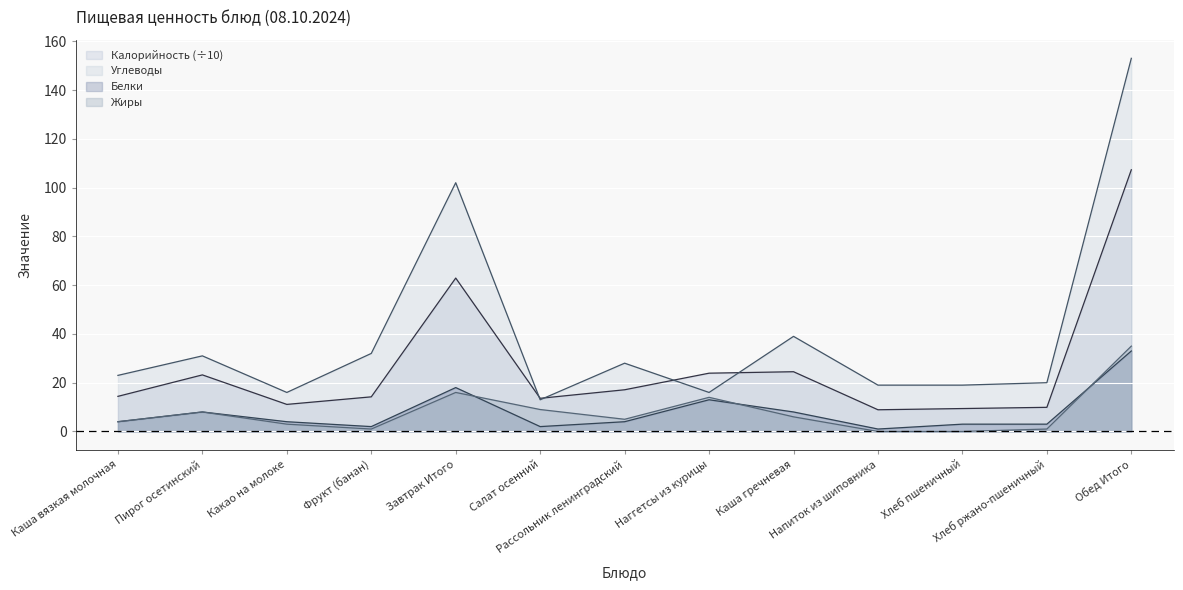

At which label is Белки closest to 17?

Завтрак Итого